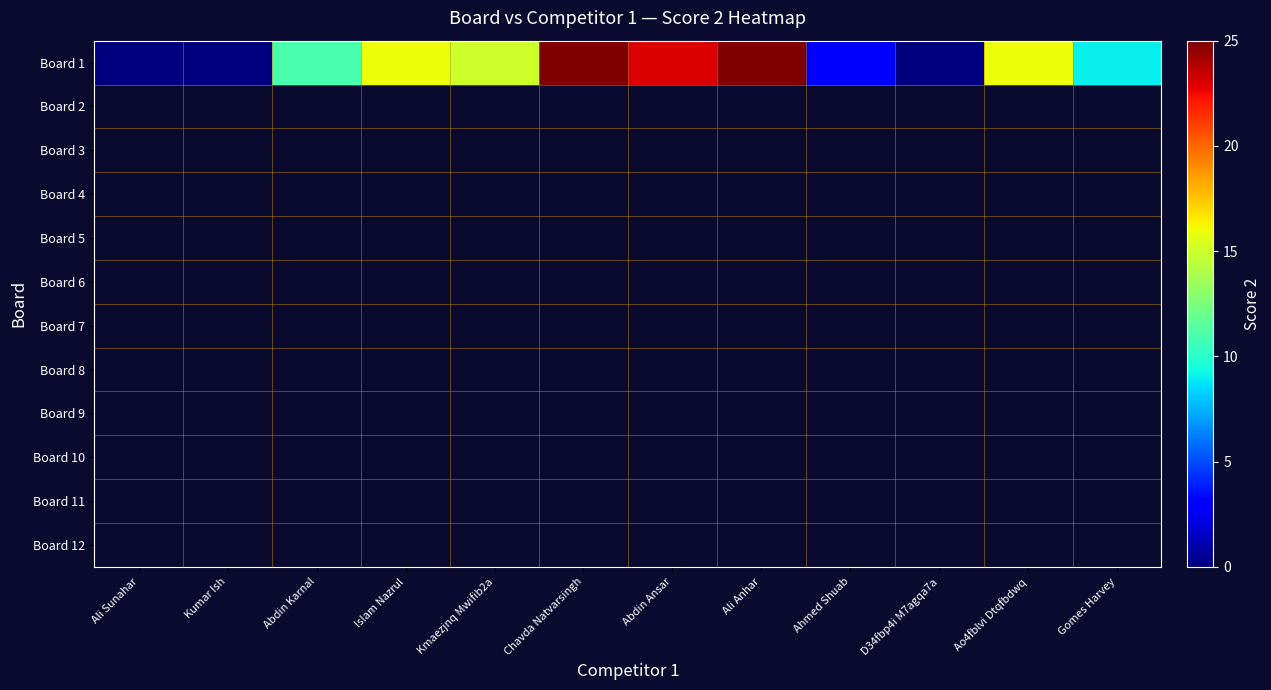

What is the sum of all values?

143